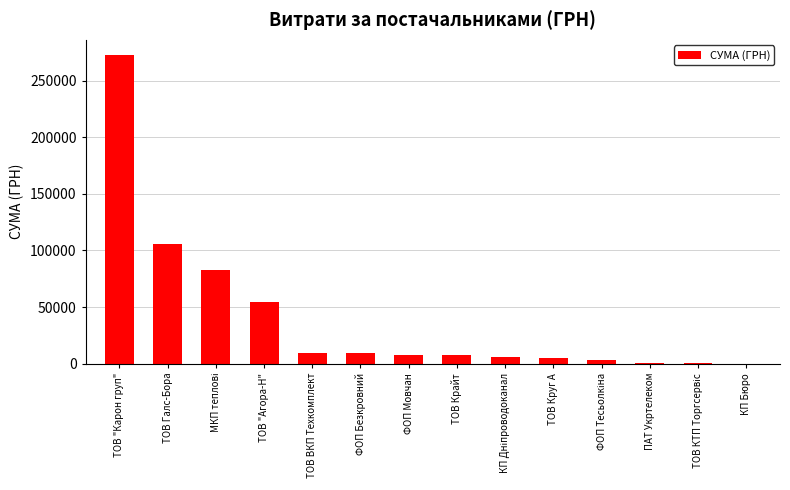

True or false: the data shows 9063.0 at ФОП Безкровний.

True